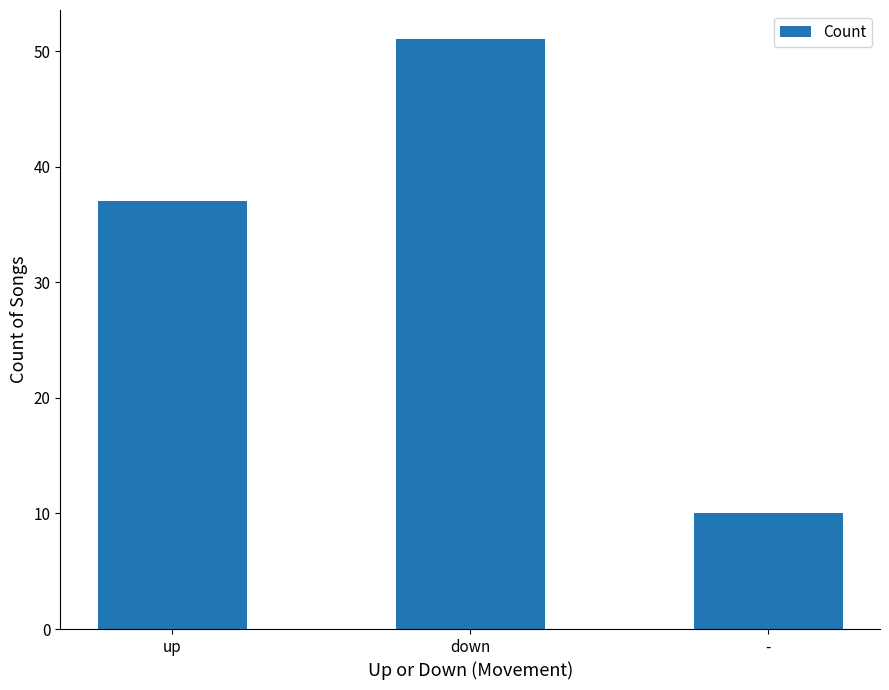

List the labels in order of value, smallest first.

-, up, down